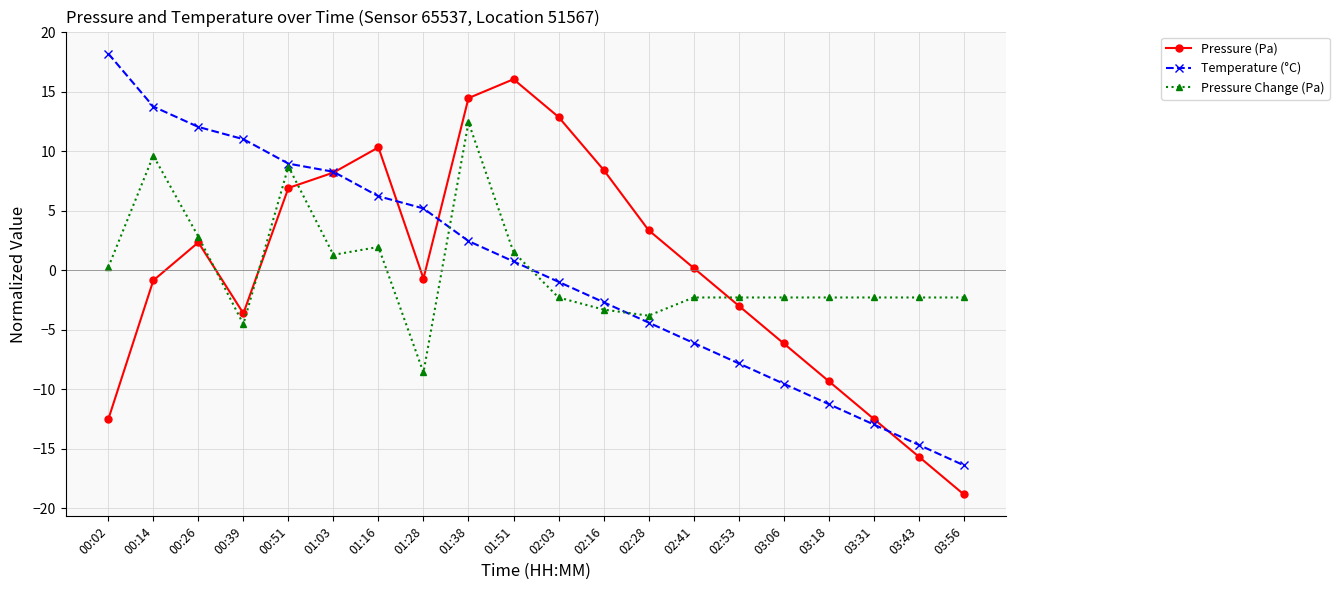

How many distinct data groups are displayed?

3